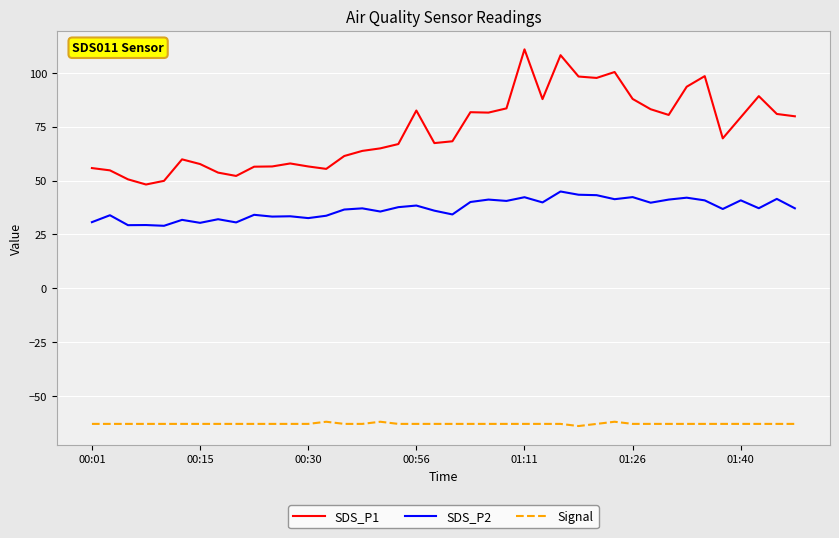

What is the highest value of the SDS_P2 series?

44.9